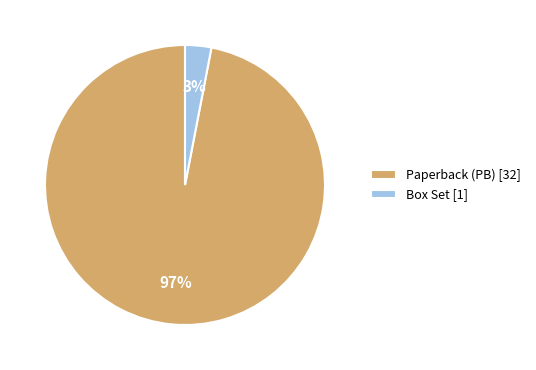

To the nearest percent, what is the average slice percentage?

50%